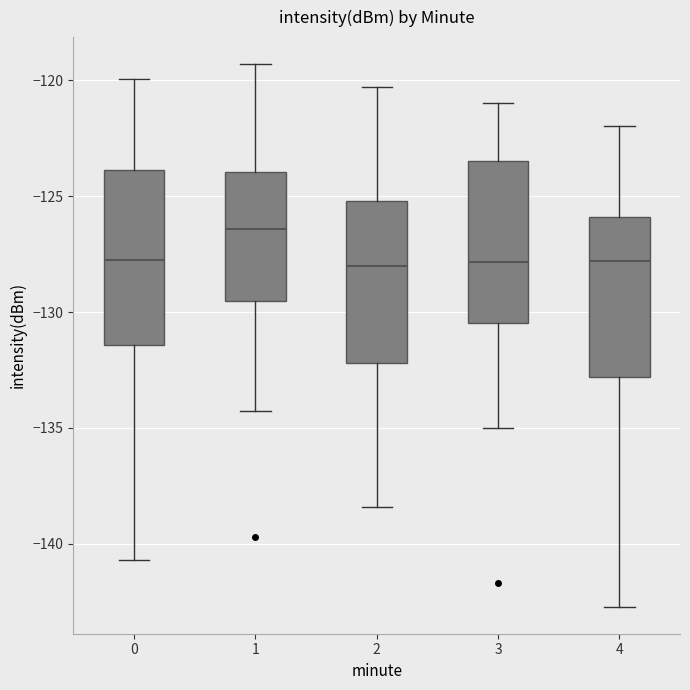

Which box's median line is the highest?

1